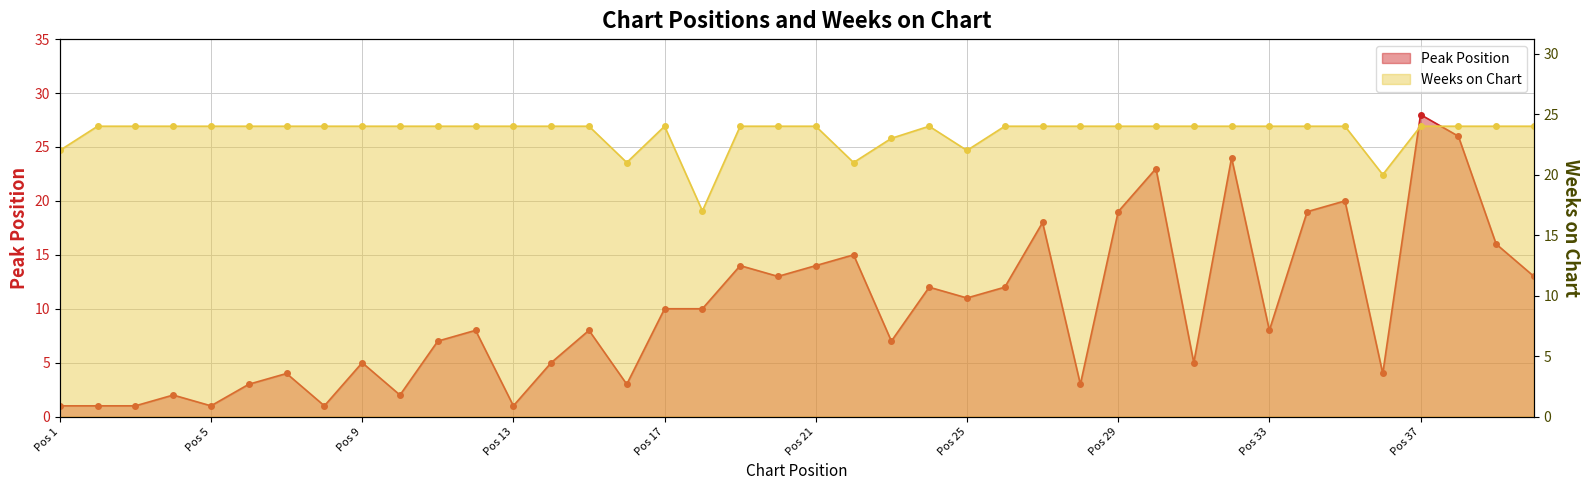

Which has a higher value, 12 or 30?

30